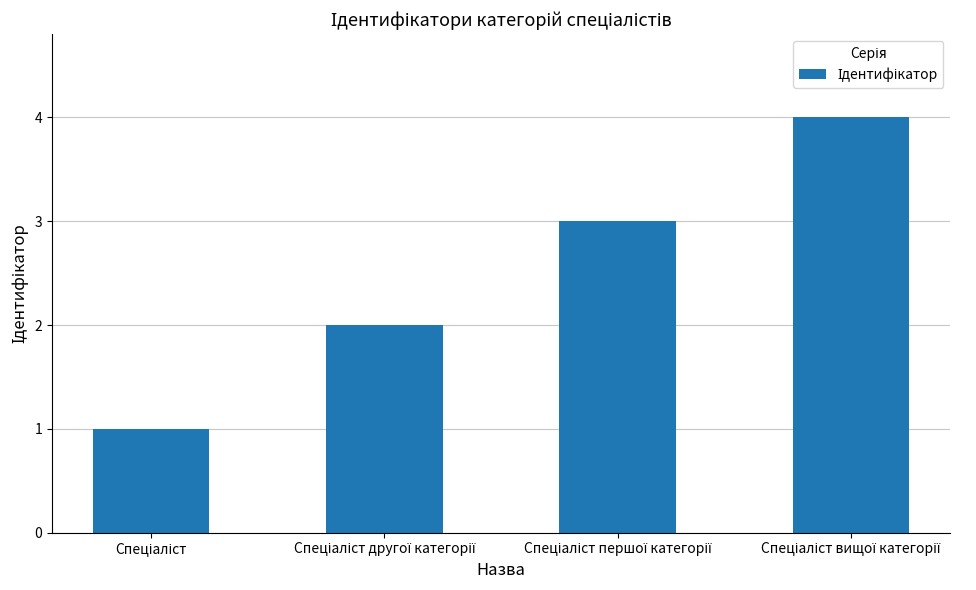

What is the maximum value shown in the chart?

4